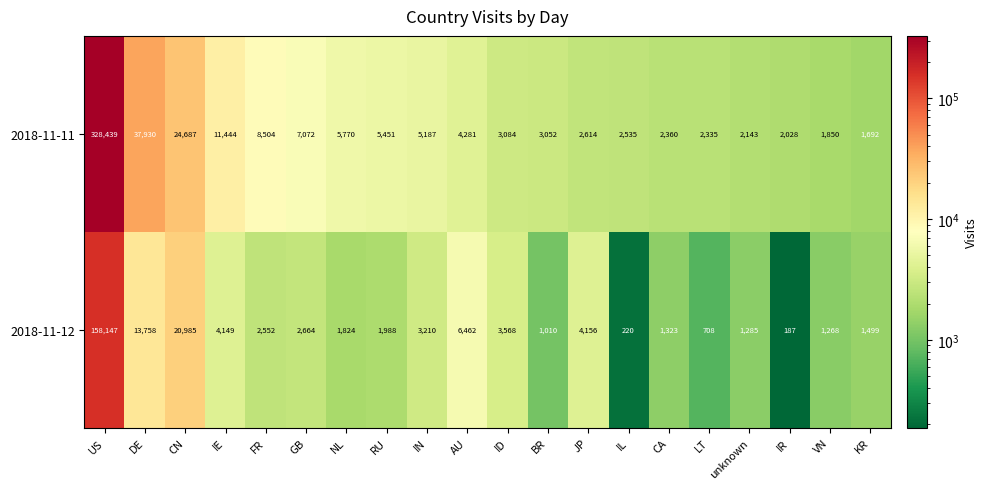

True or false: 2018-11-11 has a value of 3470 at IL.

False